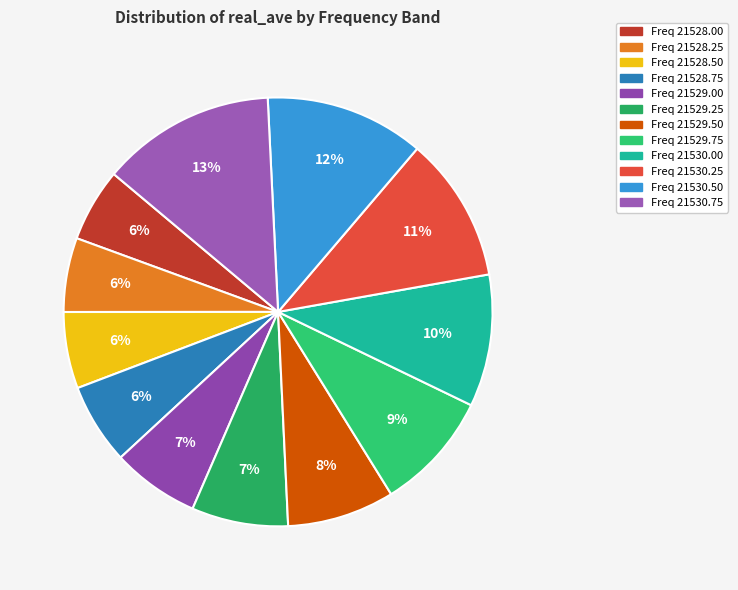

To the nearest percent, what is the difference between the largest and smallest slice percentages?

8%